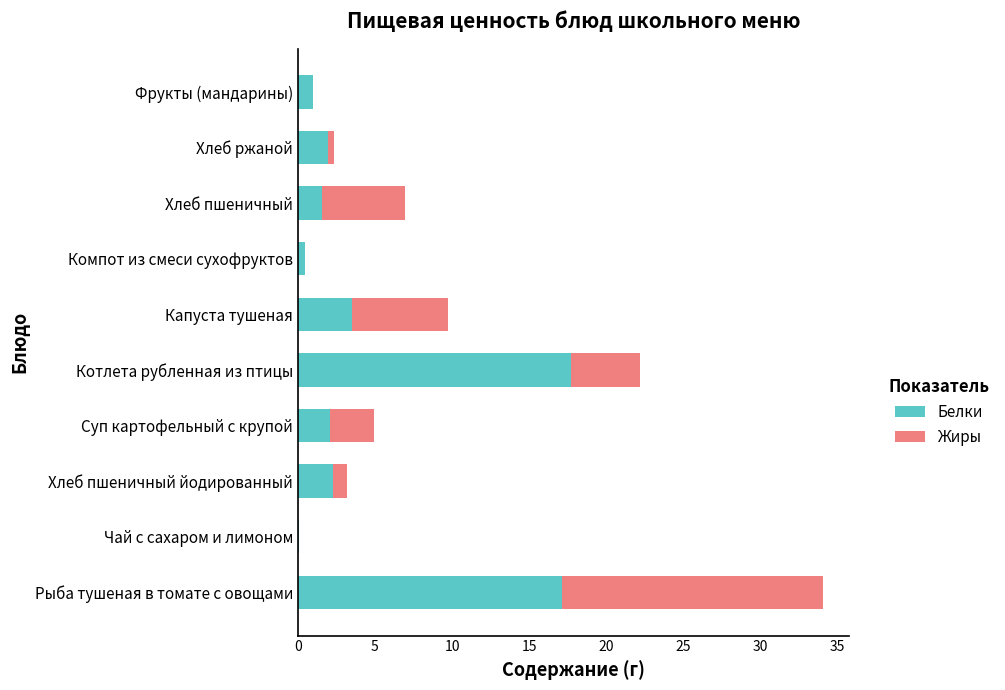

What is the total value across all series at Хлеб пшеничный йодированный?

3.2